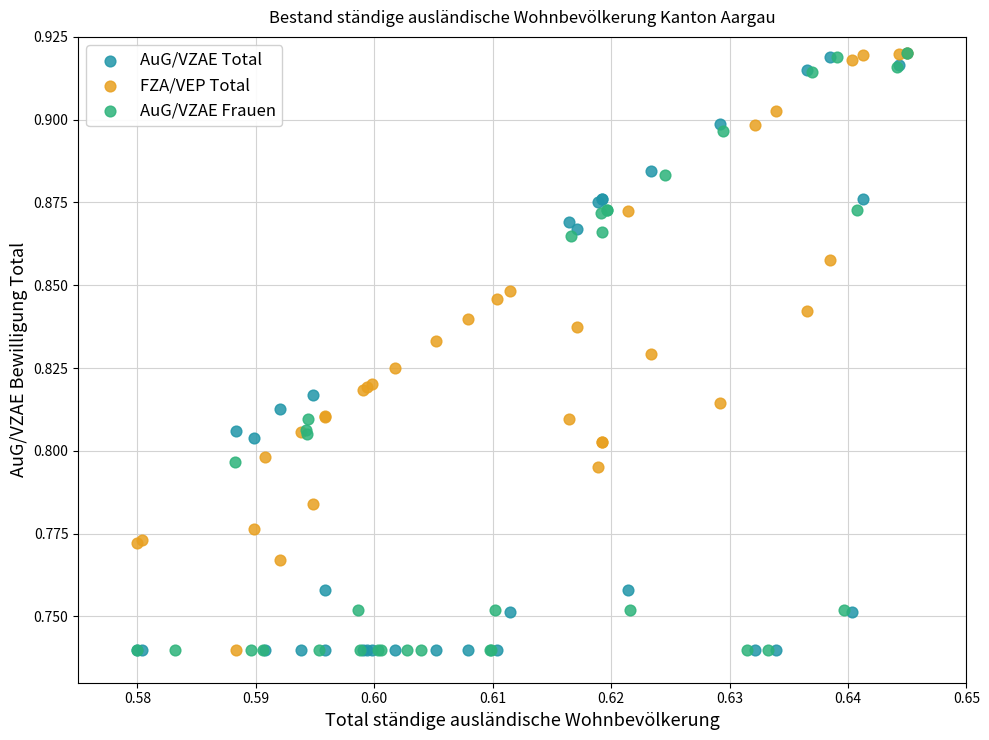

What are all the series names shown in the legend?

AuG/VZAE Total, FZA/VEP Total, AuG/VZAE Frauen